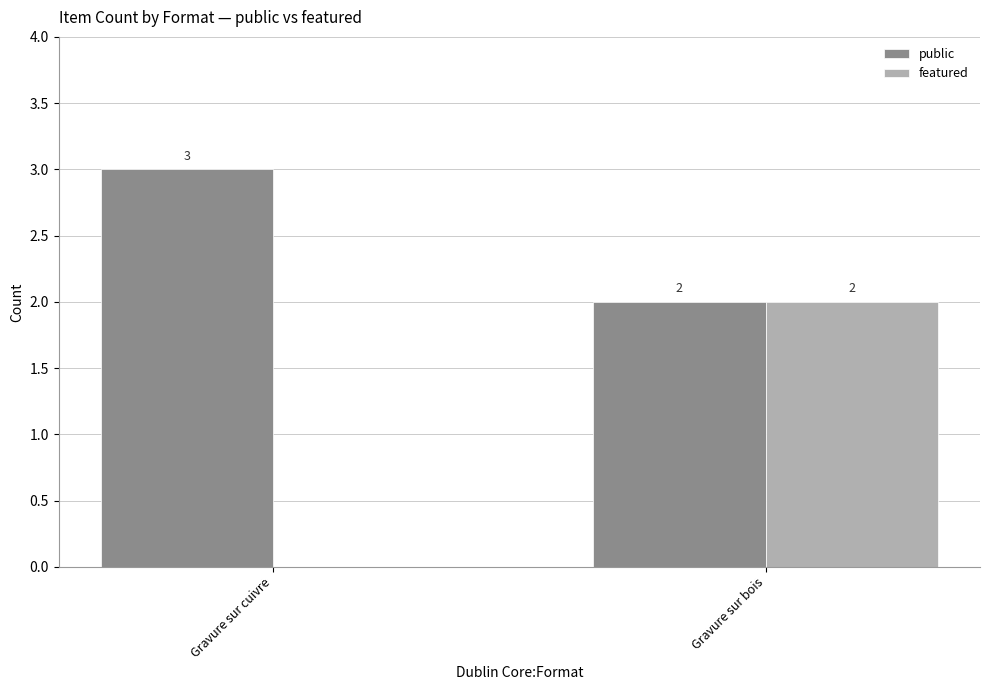

What are all the series names shown in the legend?

public, featured